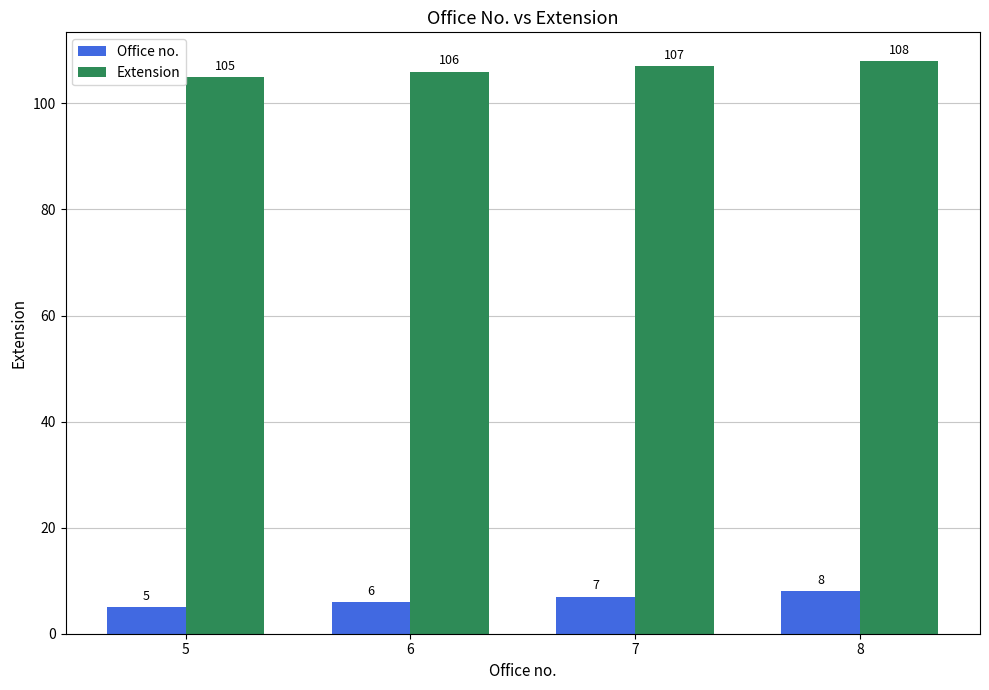

Count the Extension values in the range 106 to 108.

3